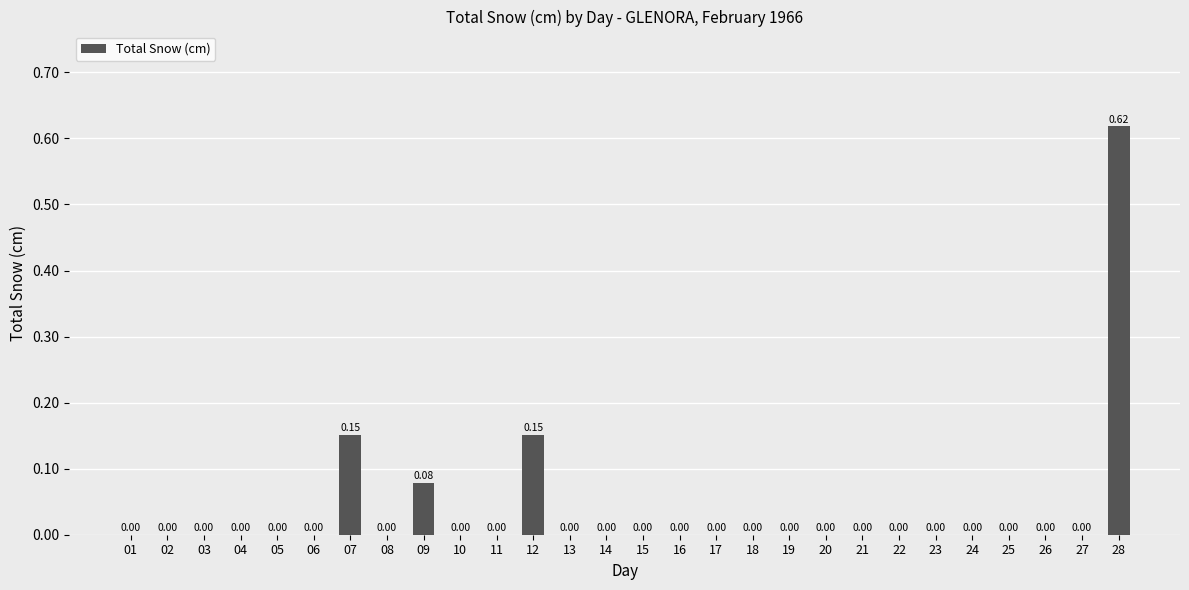

How many values are between 0 and 1?

28